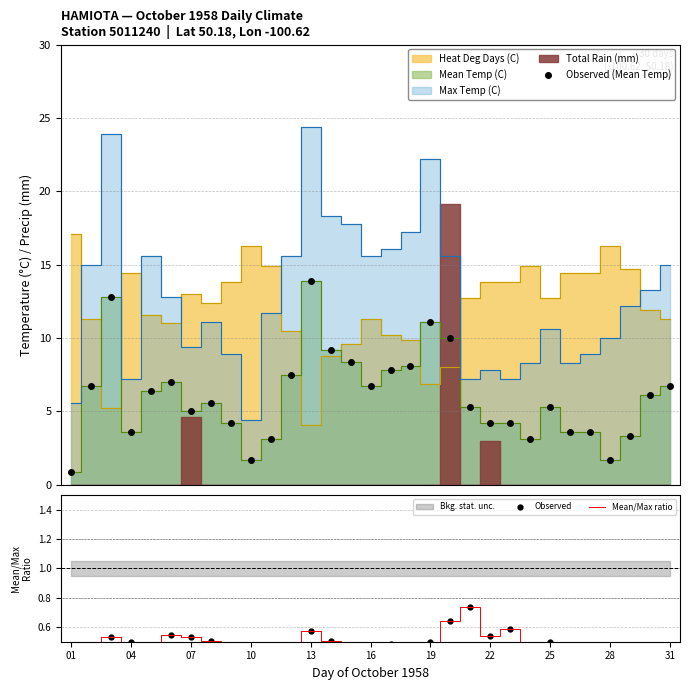

True or false: Observed (Mean Temp) has more than 2 points higher than both neighbors.

True